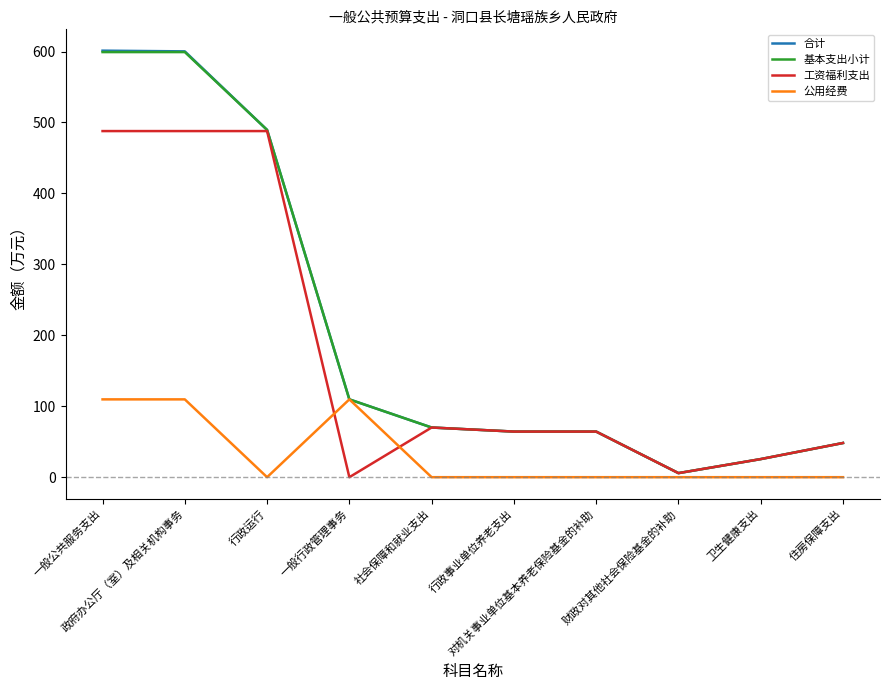

Which series has the widest spread of values?

合计